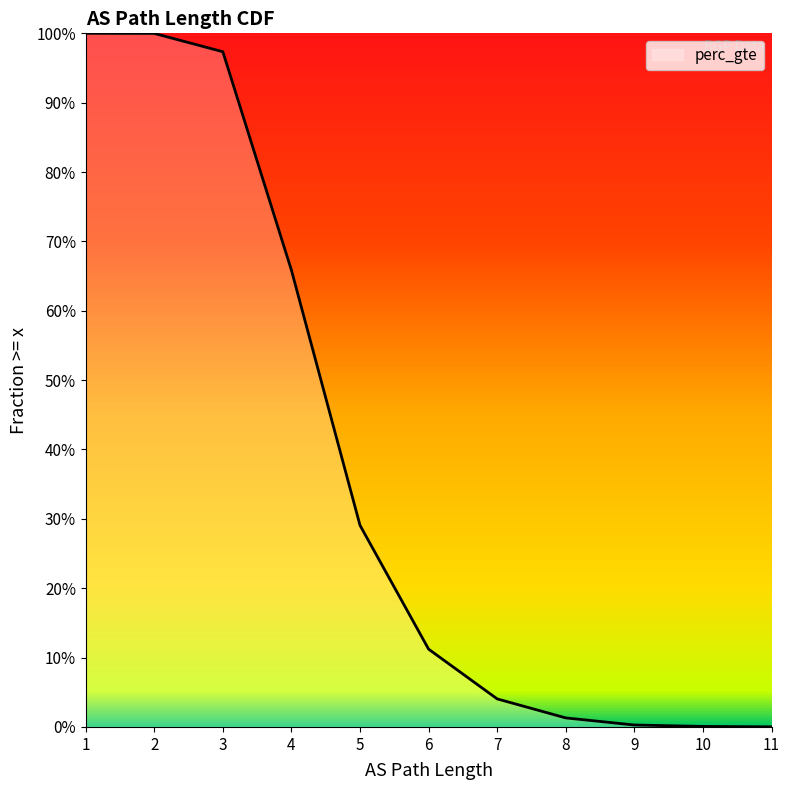

What is the maximum value shown in the chart?

1.0